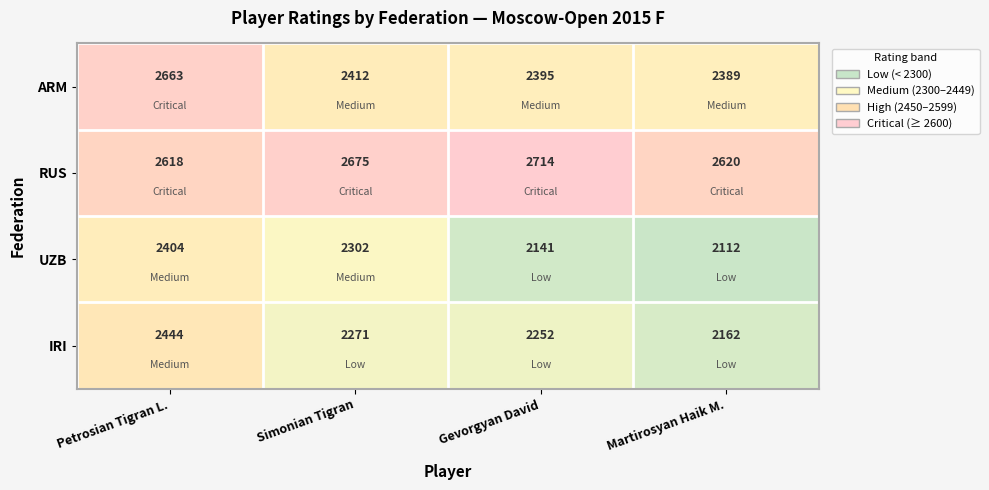

List the labels in order of IRI value, largest first.

Petrosian Tigran L., Simonian Tigran, Gevorgyan David, Martirosyan Haik M.